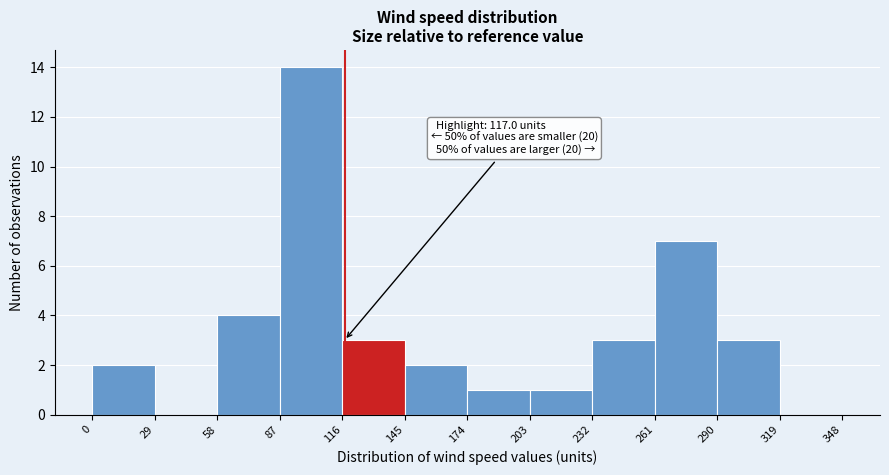

Which range on the x-axis has the tallest bar?

87 to 116